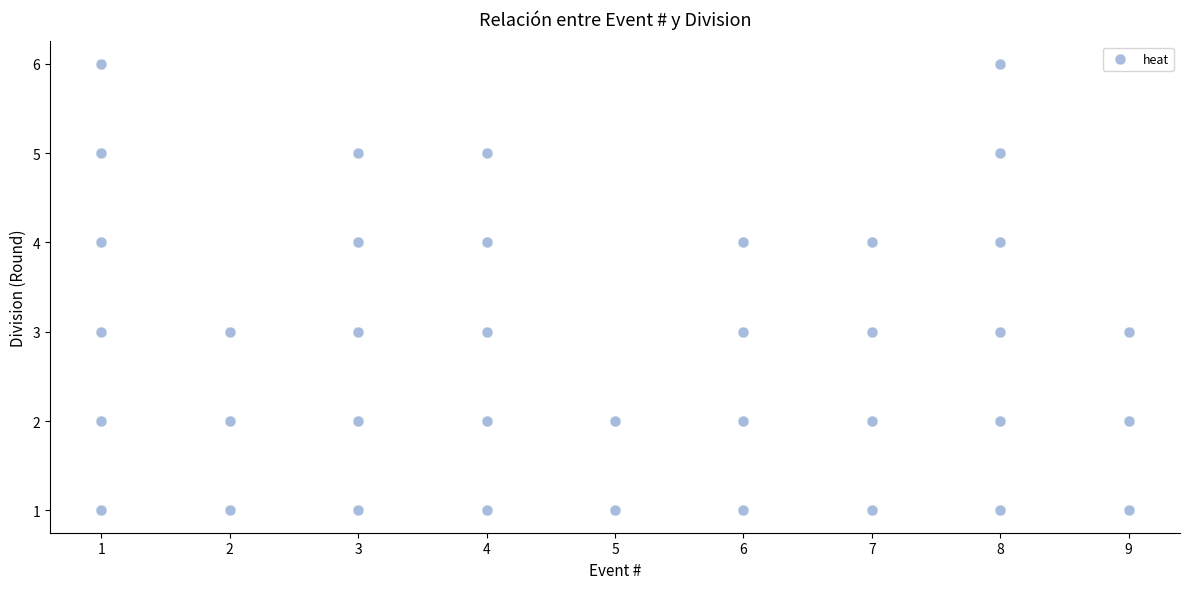

What is the range of Y values (max minus min)?

5